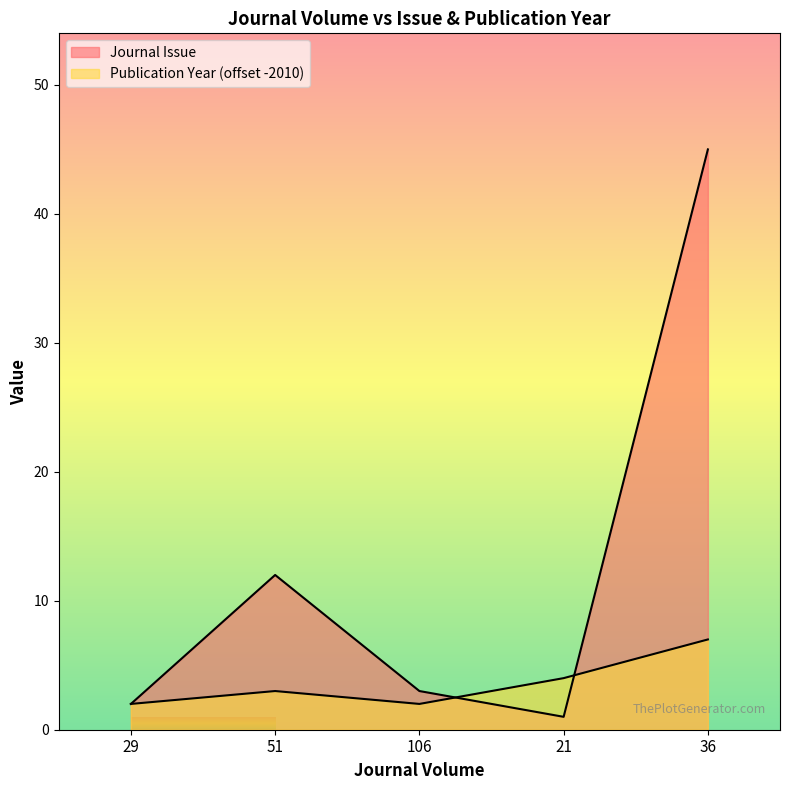

How many lines are shown in the chart?

2